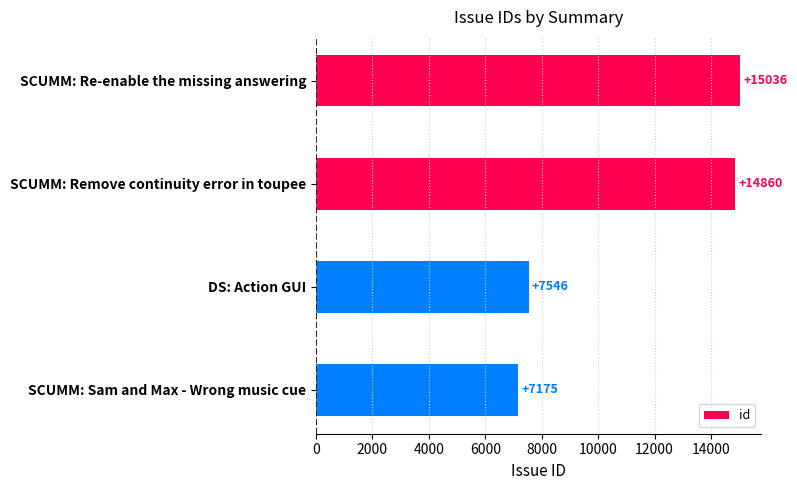

Rank the categories by value from highest to lowest.

SCUMM: Re-enable the missing answering, SCUMM: Remove continuity error in toupee, DS: Action GUI, SCUMM: Sam and Max - Wrong music cue